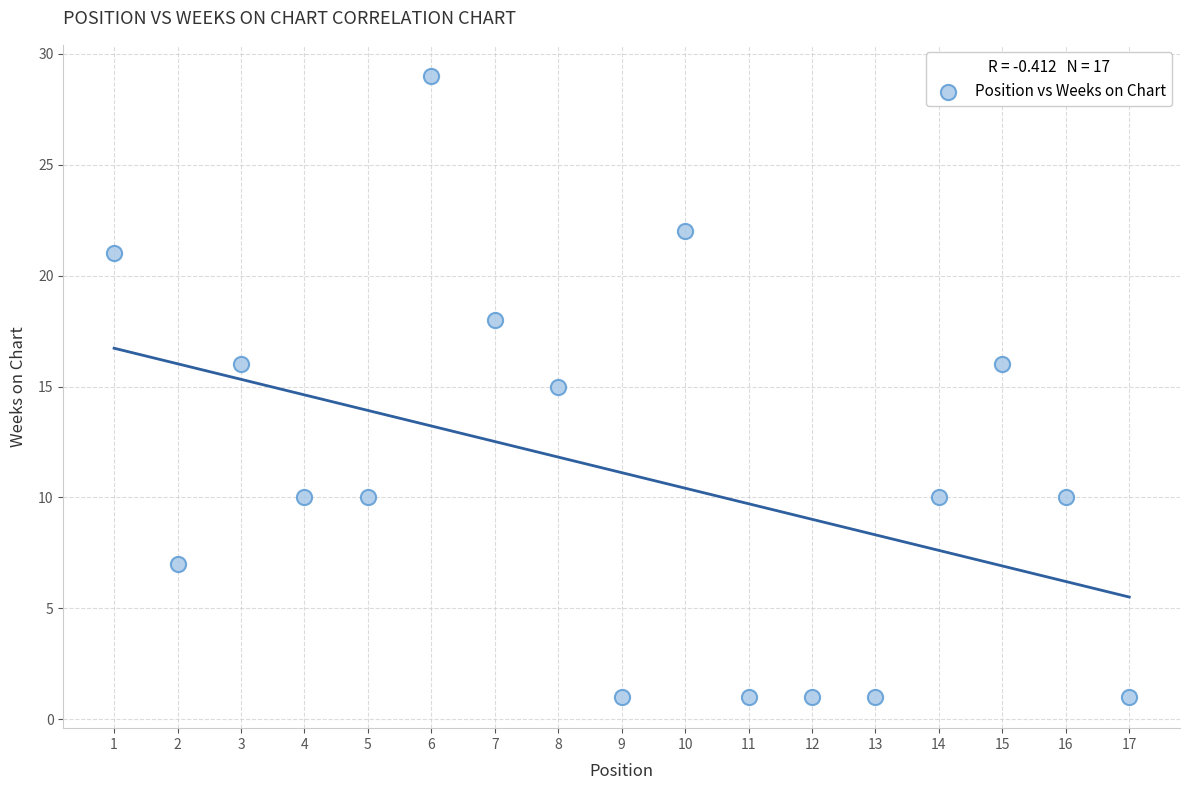

What is the range of Y values (max minus min)?

28